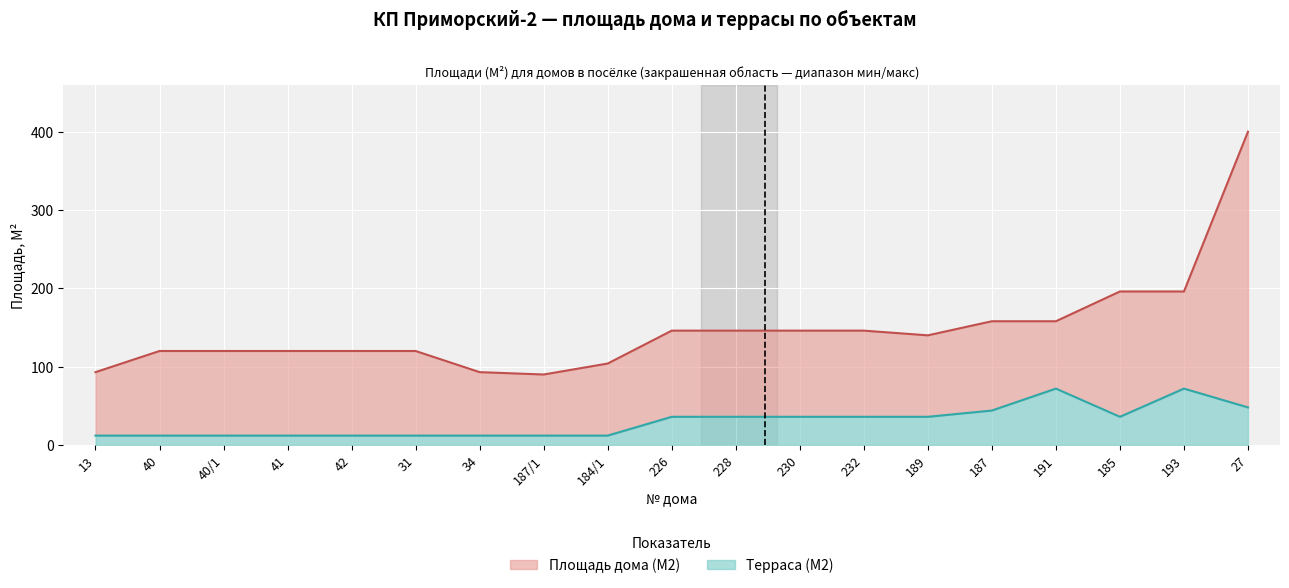

What is the total value across all series at 34?

105